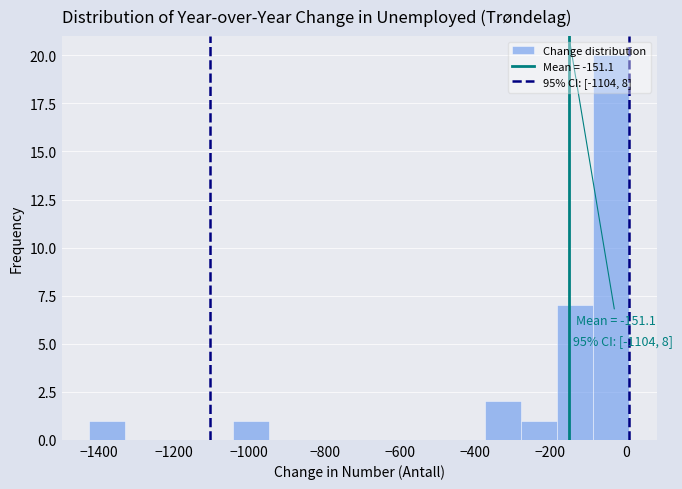

Which range on the x-axis has the tallest bar?

-80 to 20